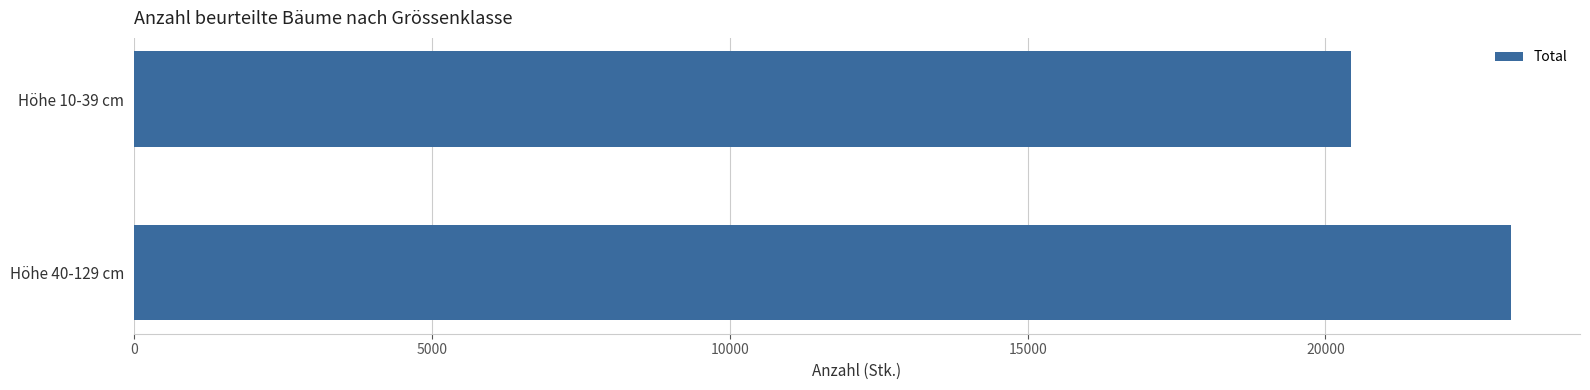

Rank the categories by value from lowest to highest.

Höhe 10-39 cm, Höhe 40-129 cm